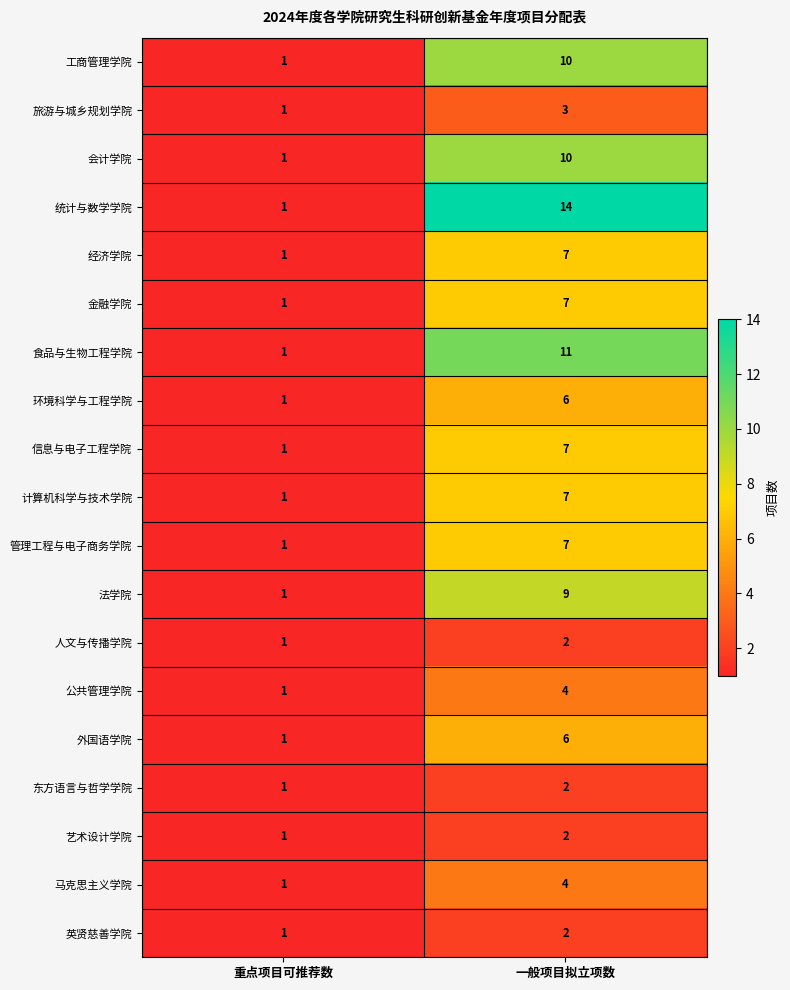

How many data points does each series have?

2